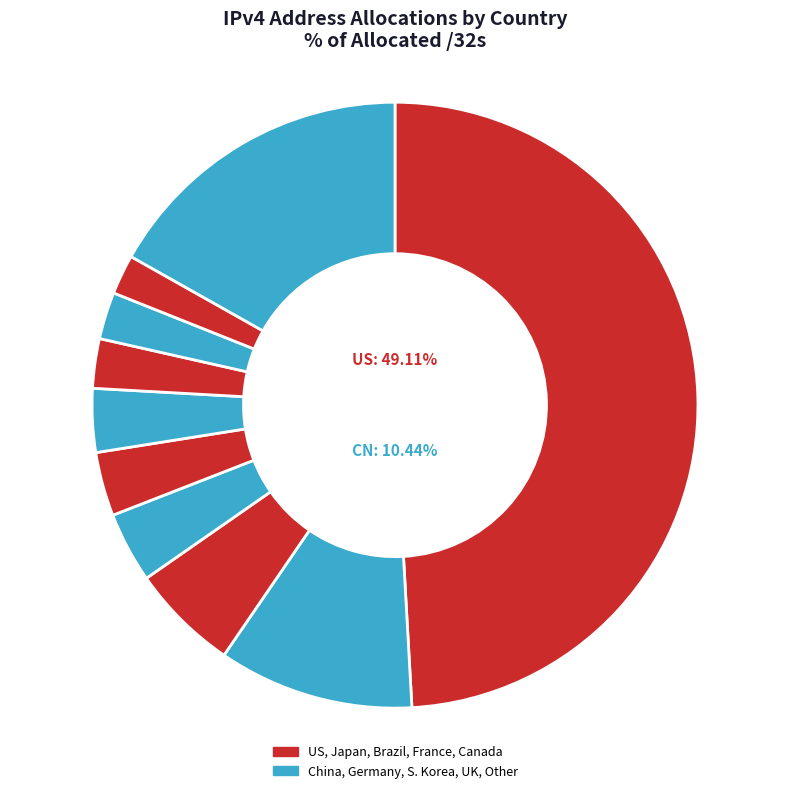

Rank the categories by value from highest to lowest.

United States of America, Other, China, Japan, Germany, Republic of Korea, United Kingdom, Brazil, France, Canada